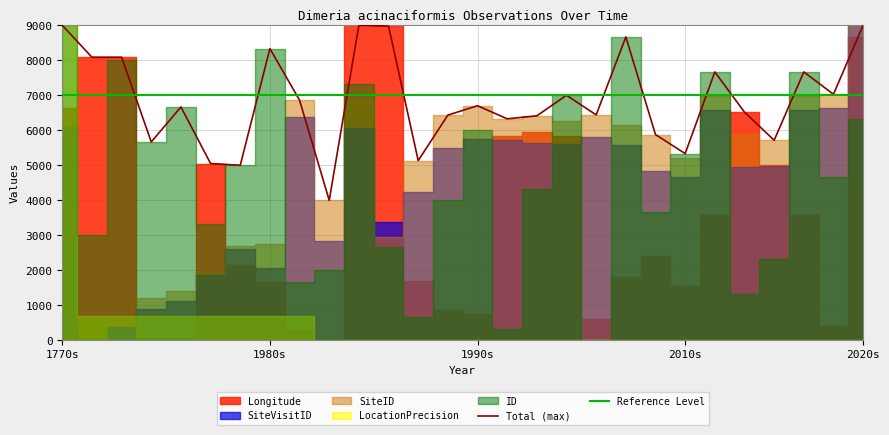

True or false: Reference Level has a value of 7000.0 at 2010s.

True